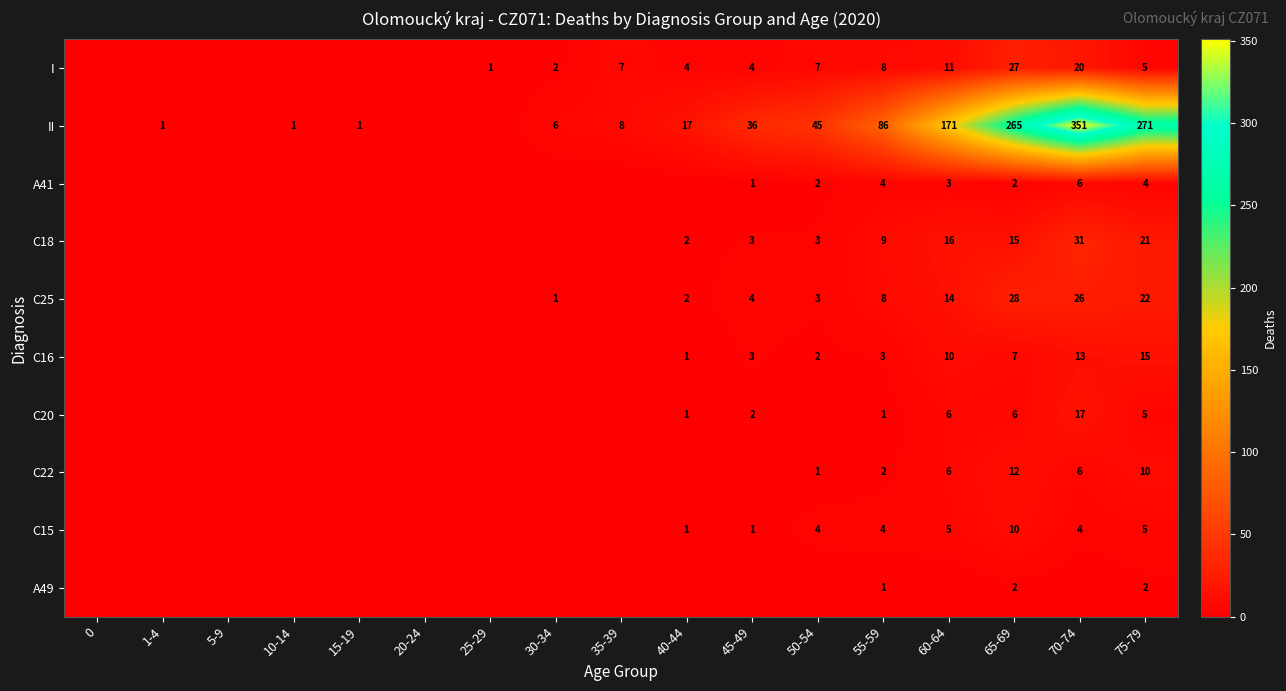

Is it true that I equals 35 at 70-74?

False